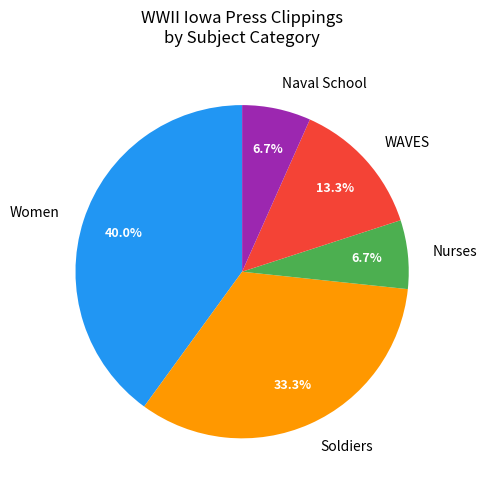

Between Women and WAVES, which is larger?

Women